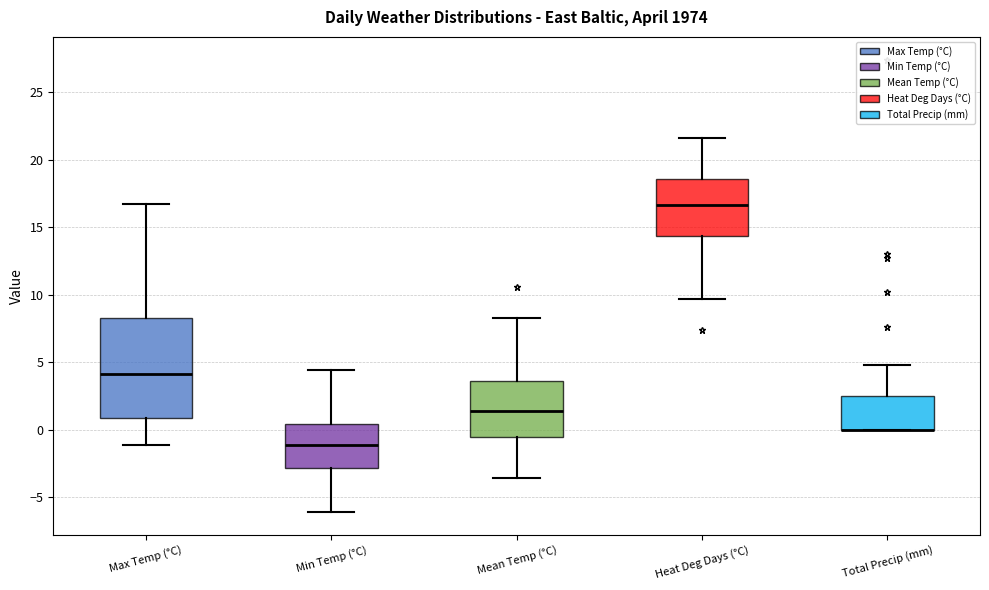

Reading left to right, read every box against the y-axis: the position of its median line, the range the box covers, and the ends of its whiskers. The values are not printed on the chart, so give them approximately, as read against the axis.

Max Temp (°C): median 4.0, box 1.0 to 8.5, whiskers -1.0 to 16.5
Min Temp (°C): median -1.0, box -3.0 to 0.5, whiskers -6.0 to 4.5
Mean Temp (°C): median 1.5, box -0.5 to 3.5, whiskers -3.5 to 8.5
Heat Deg Days (°C): median 16.5, box 14.5 to 18.5, whiskers 9.5 to 21.5
Total Precip (mm): median 0.0 (drawn on the box's lower edge), box 0.0 to 2.5, whiskers 0.0 to 5.0